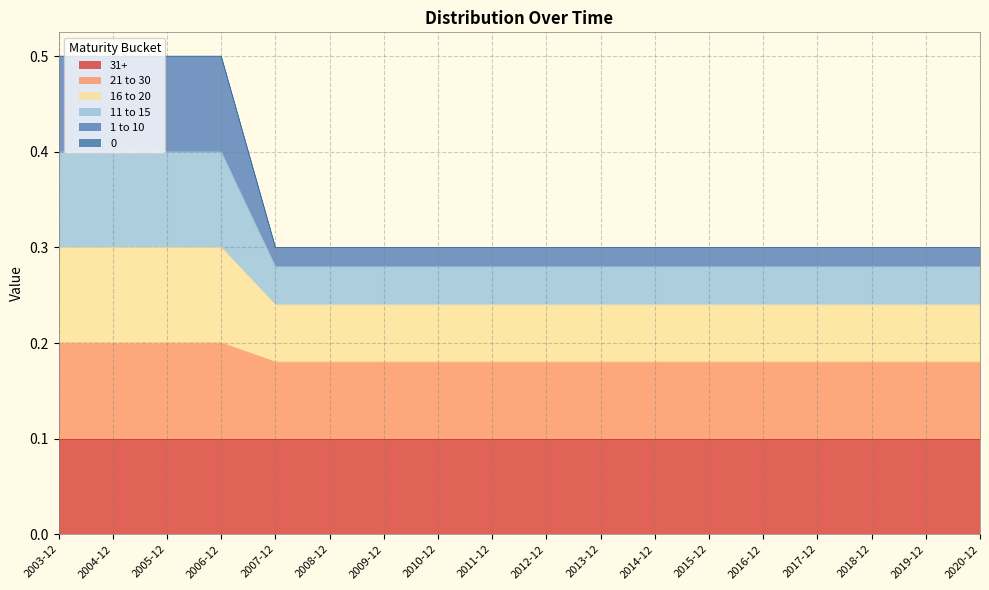

How many data points does each series have?

18